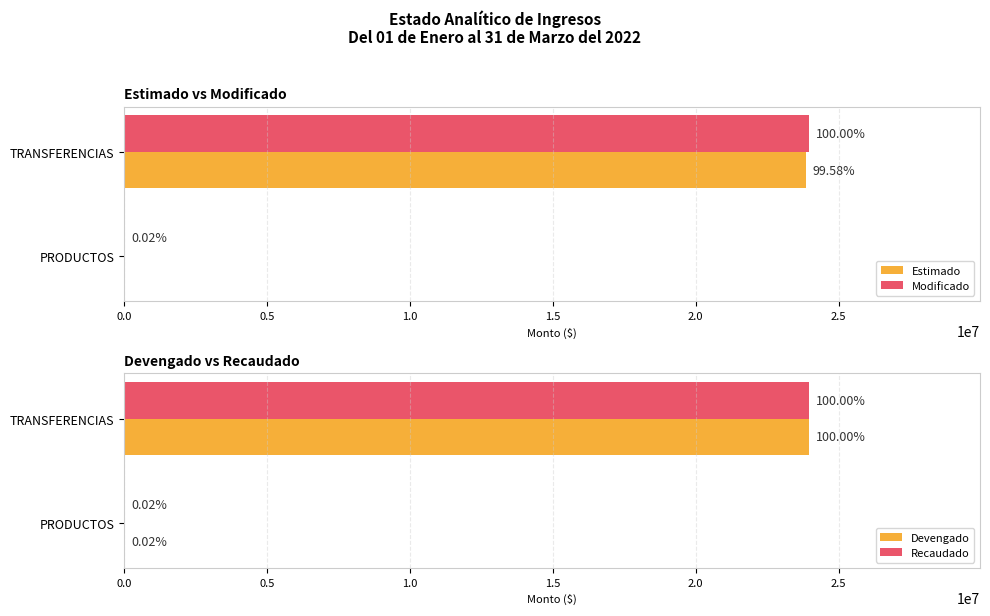

What is the lowest value of the Devengado series?

3777.2